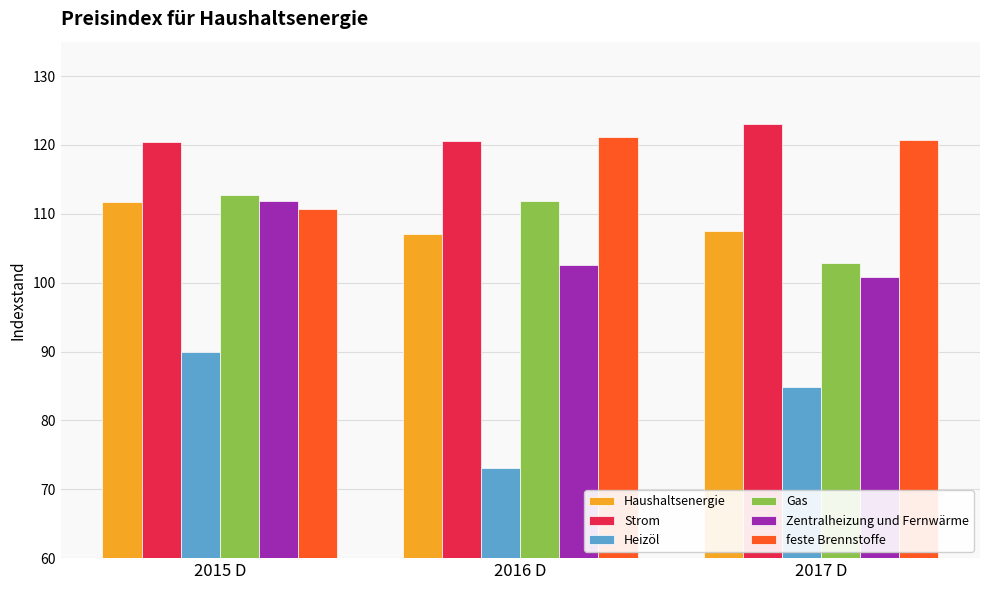

What are all the series names shown in the legend?

Haushaltsenergie, Strom, Heizöl, Gas, Zentralheizung und Fernwärme, feste Brennstoffe